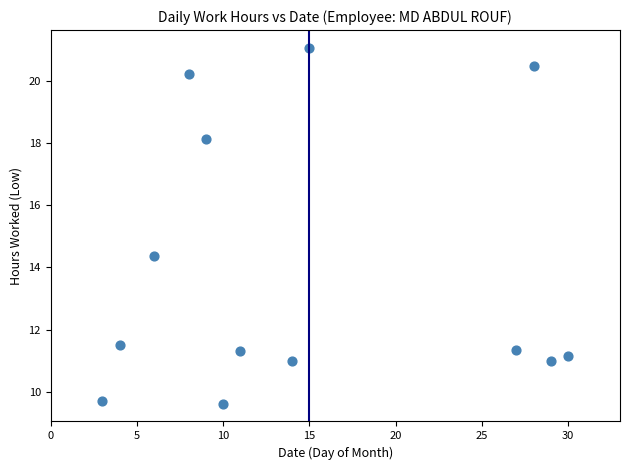

What Y value in the scatter plot is closest to 15?

14.4